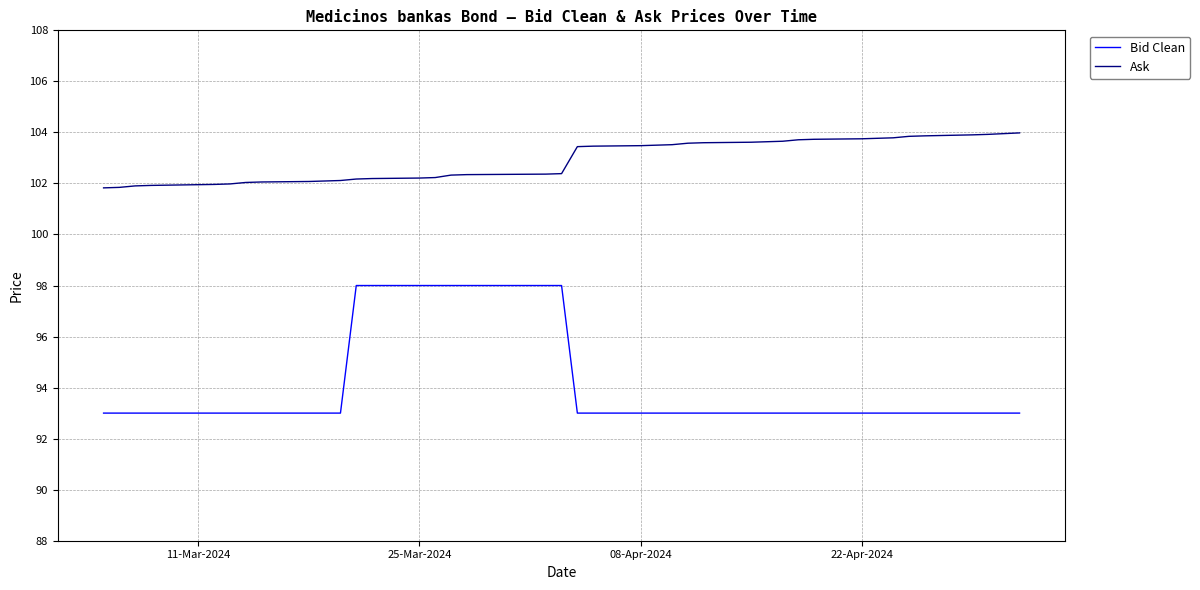

How many categories are shown in the chart?

39